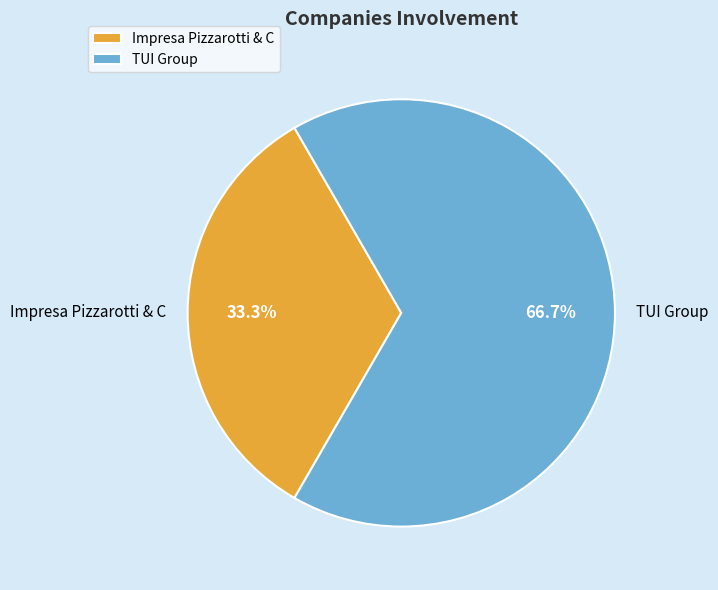

What is the smallest slice in the pie chart?

Impresa Pizzarotti & C